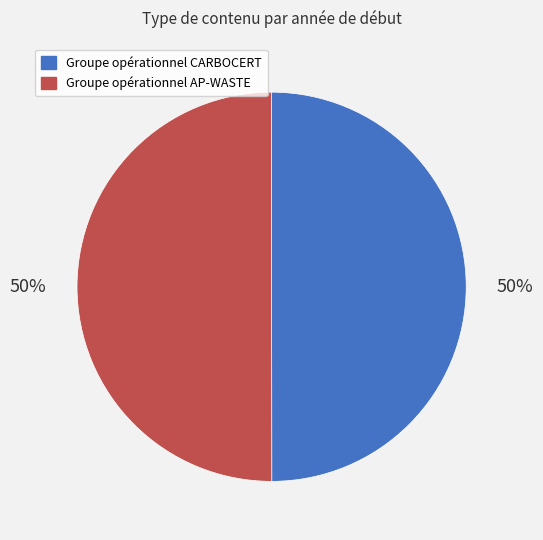

To the nearest percent, what is the combined percentage of Groupe opérationnel AP-WASTE and Groupe opérationnel CARBOCERT?

100%